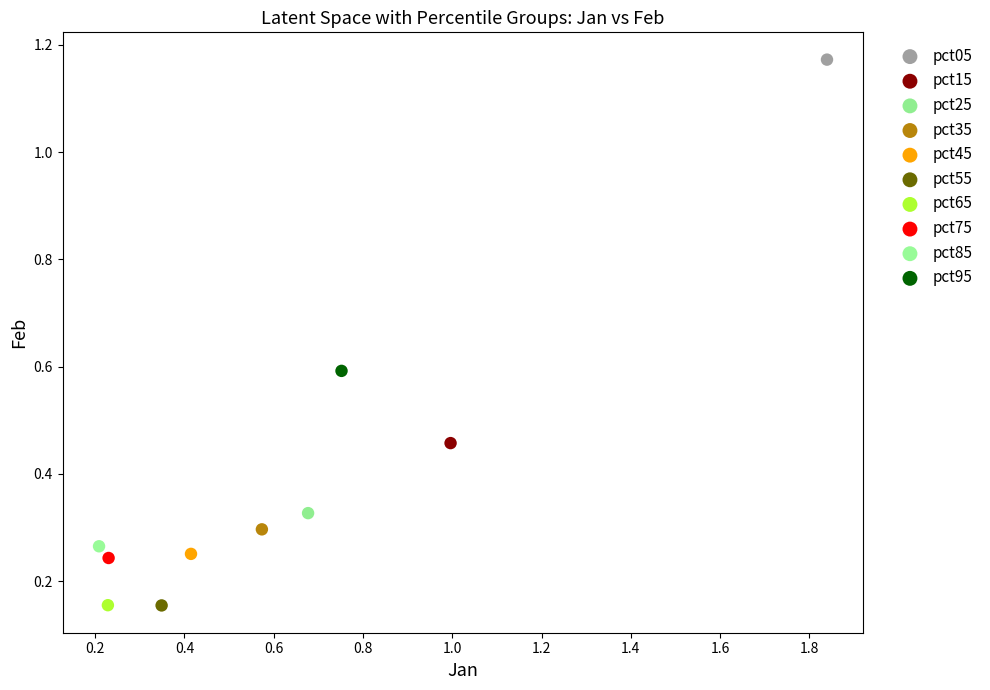

Which series contains the highest Y value?

pct05